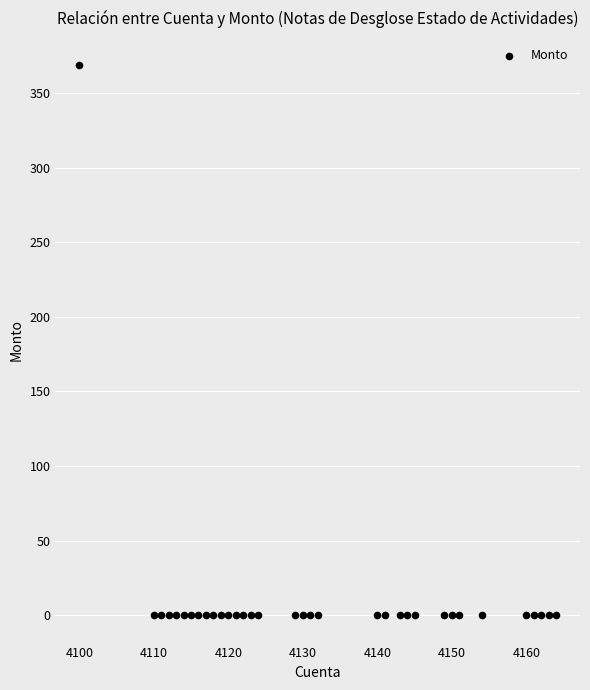

What is the range of X values (max minus min)?

64.0